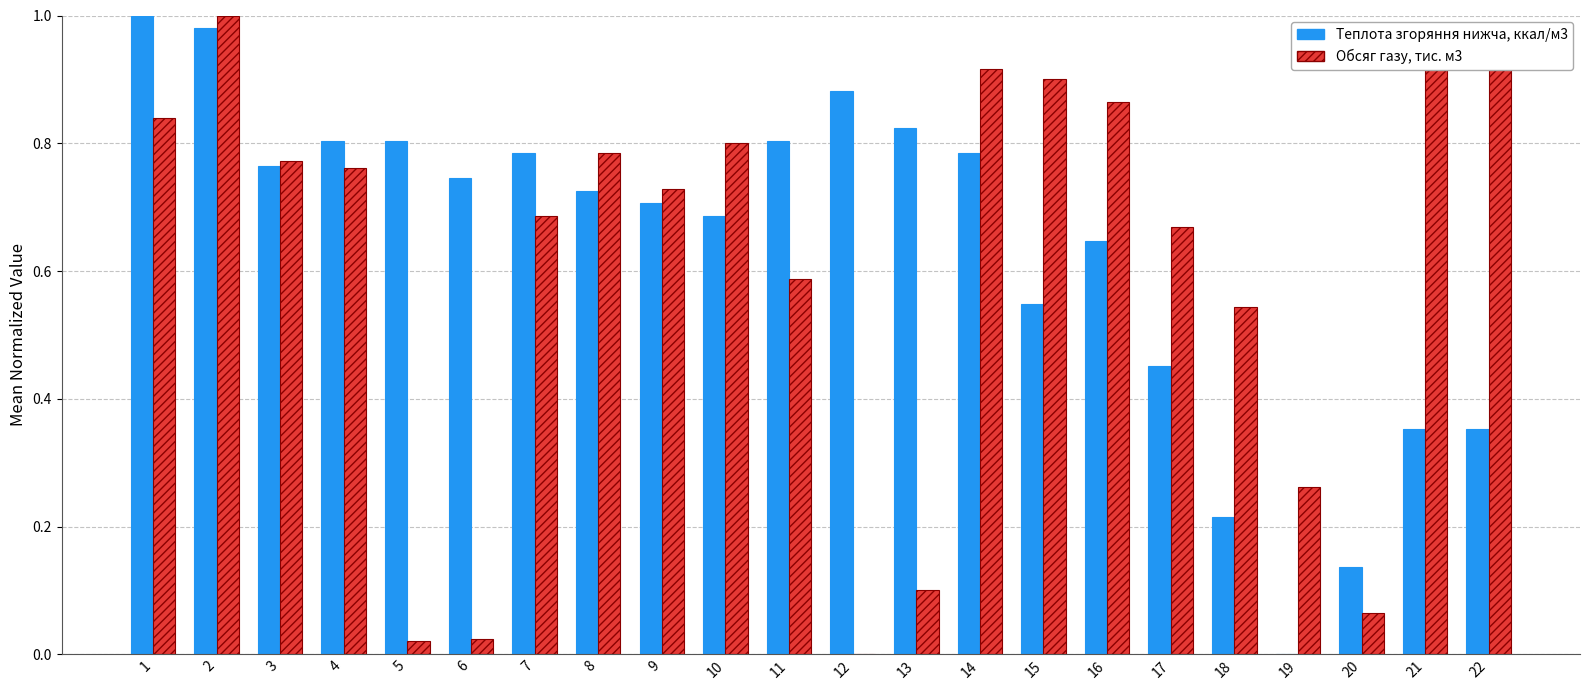

The Теплота згоряння нижча, ккал/м3 series shows 0.8 at 14. True or false?

True